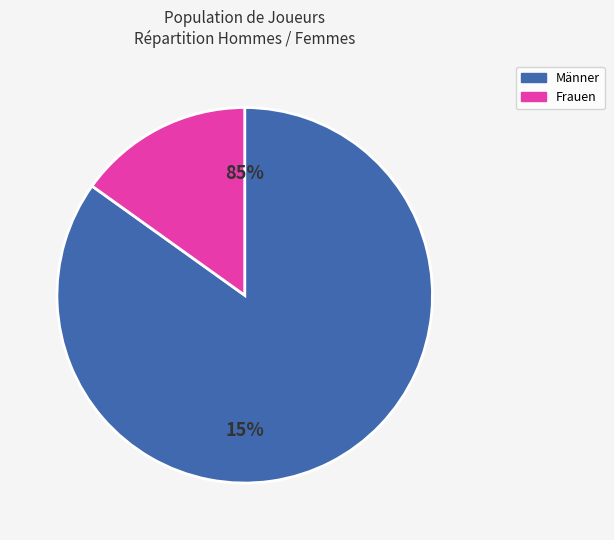

Which category accounts for the majority?

m